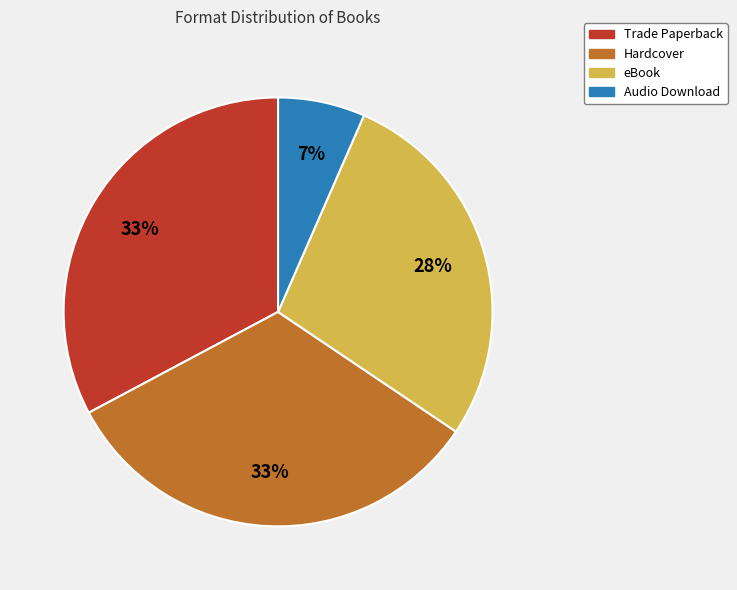

To the nearest percent, what is the difference between the Trade Paperback and eBook slice percentages?

5%